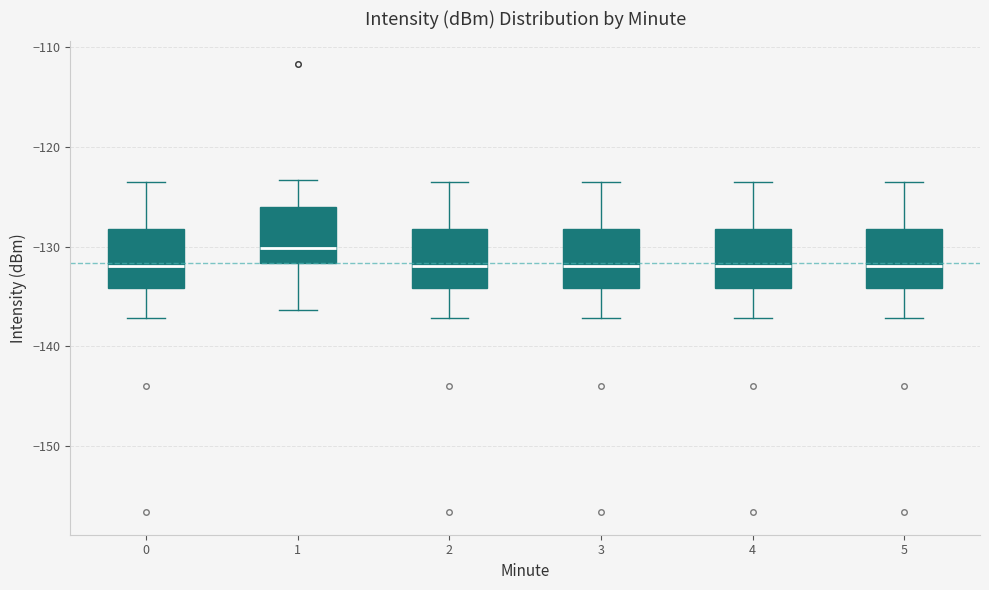

Reading left to right, read every box against the y-axis: the position of its median line, the range the box covers, and the ends of its whiskers. The values are not printed on the chart, so give them approximately, as read against the axis.

0: median -132, box -134 to -128, whiskers -137 to -124
1: median -130, box -132 to -126, whiskers -136 to -123
2: median -132, box -134 to -128, whiskers -137 to -124
3: median -132, box -134 to -128, whiskers -137 to -124
4: median -132, box -134 to -128, whiskers -137 to -124
5: median -132, box -134 to -128, whiskers -137 to -124